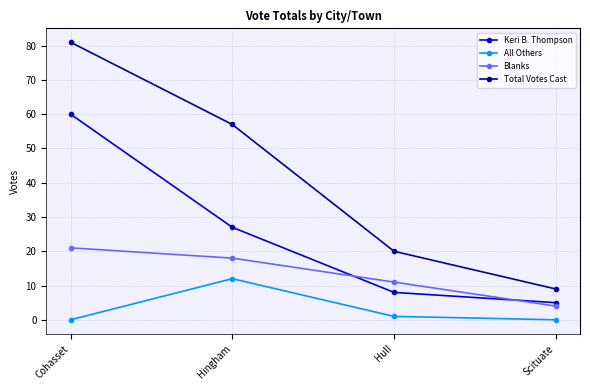

Reading left to right, list all the values displayed in this chart.

Keri B. Thompson: 60	27	8	5
All Others: 0	12	1	0
Blanks: 21	18	11	4
Total Votes Cast: 81	57	20	9